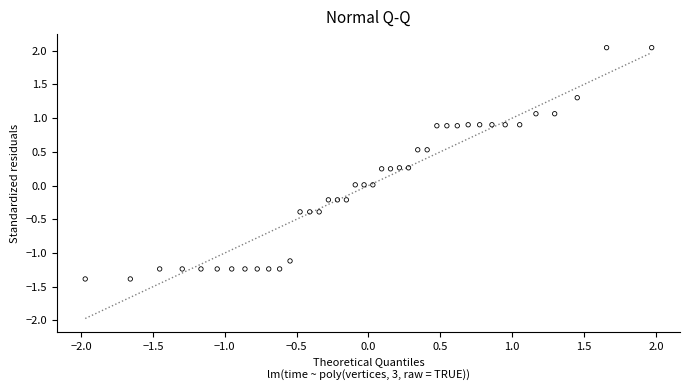

What is the range of X values (max minus min)?

3.9